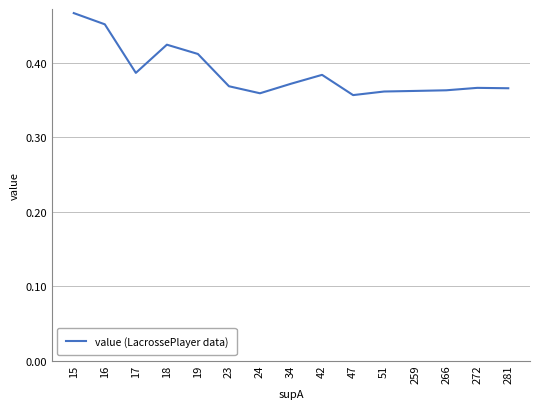

At which category does the chart reach its peak across all series?

15